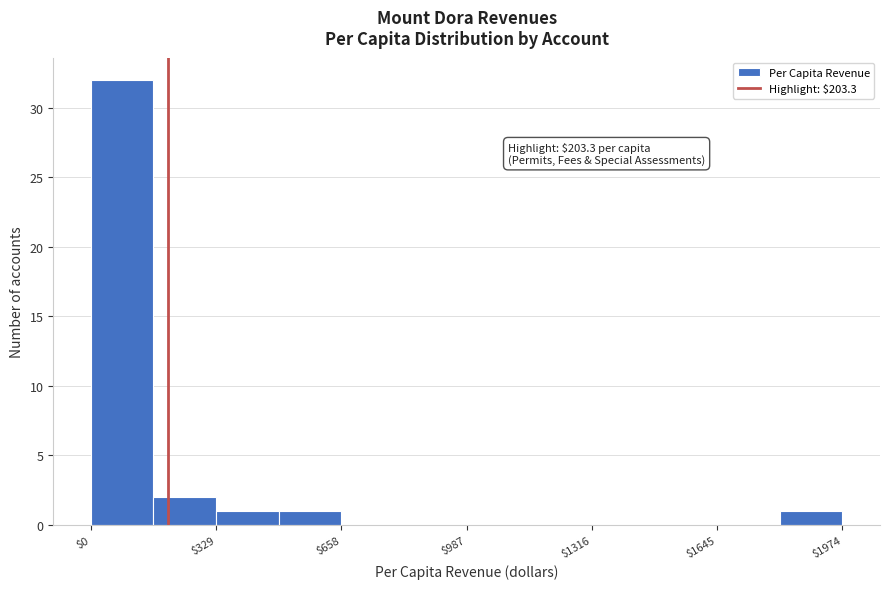

Read against the x-axis, roughly where is the centre of the tallest bar?

100